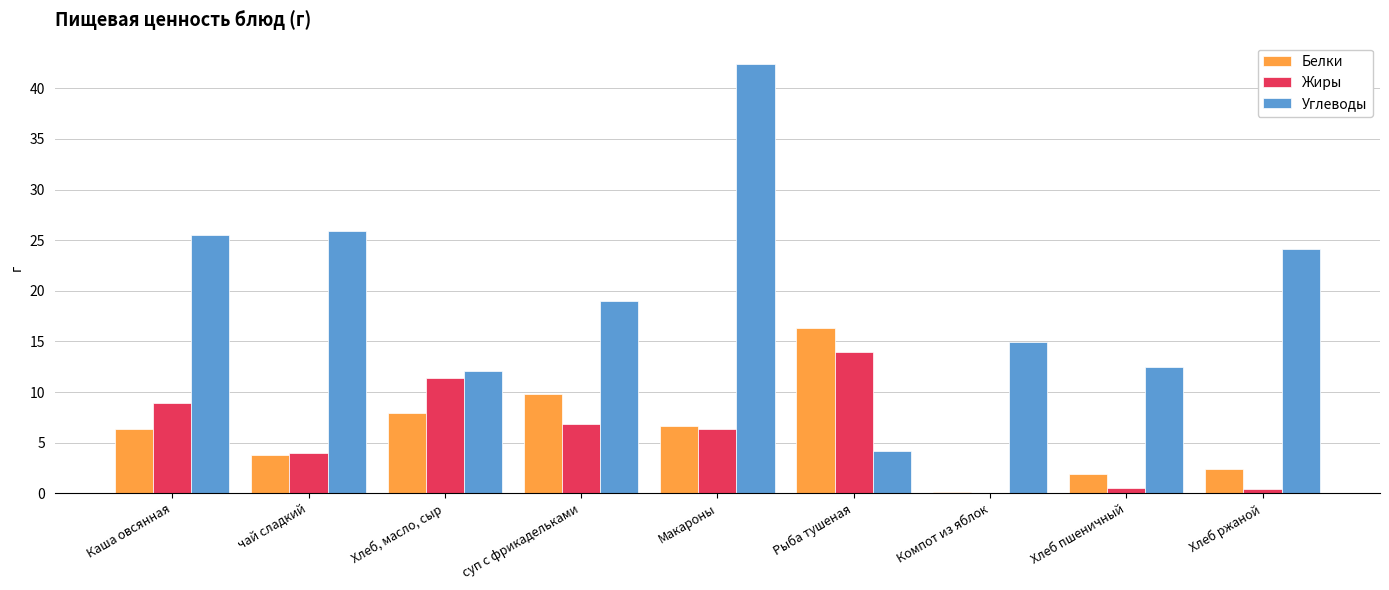

What are all the series names shown in the legend?

Белки, Жиры, Углеводы